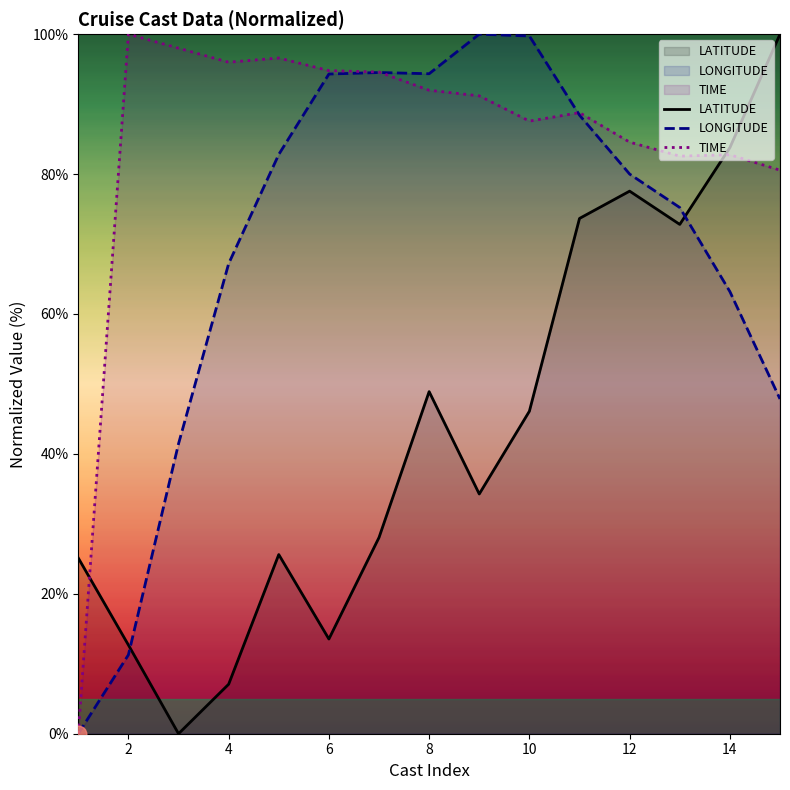

Does the chart display data point markers on the line(s)?

No